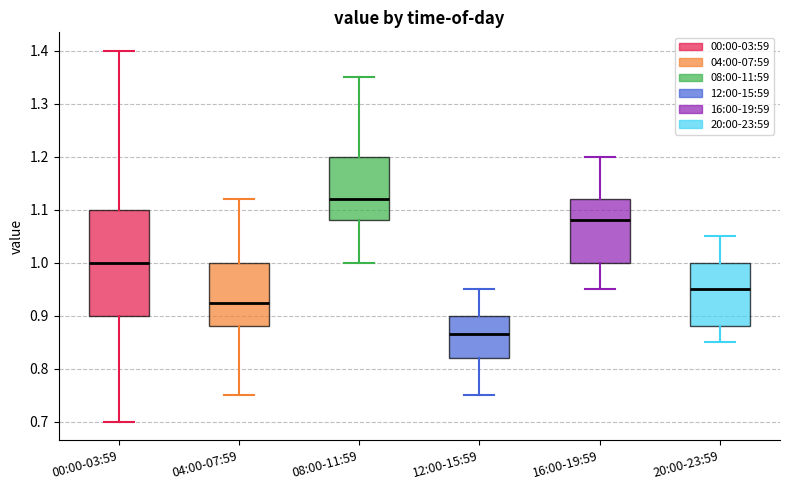

Comparing the boxes themselves (not the whiskers), which one is the tallest?

00:00-03:59